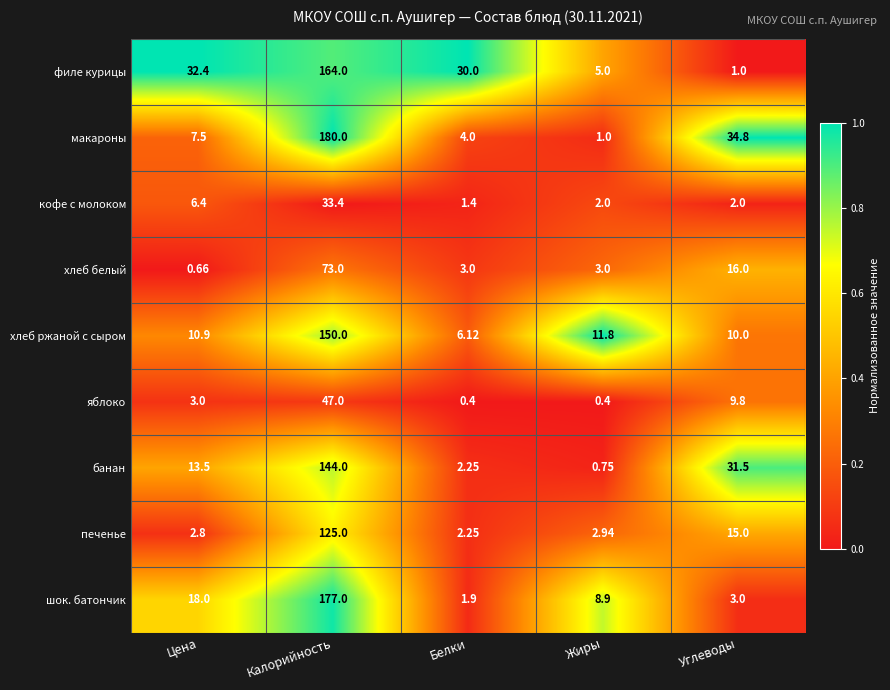

Which series changed the most between Цена and Жиры?

филе курицы